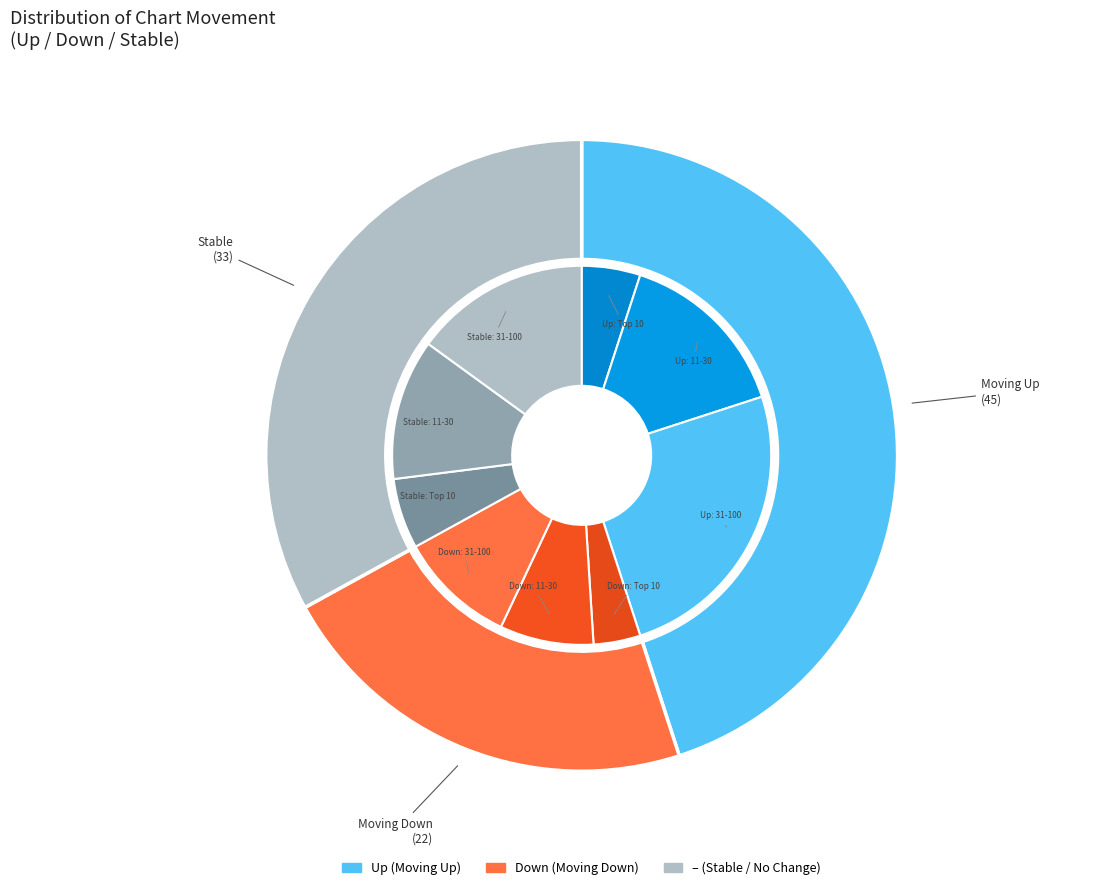

True or false: down accounts for 22% of the total.

True